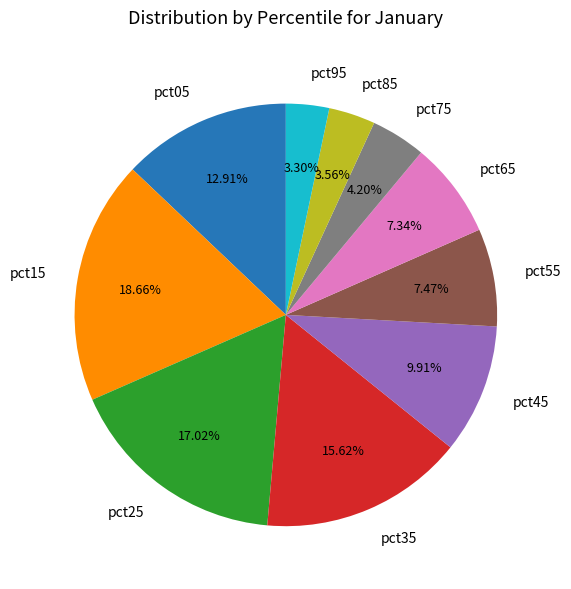

To the nearest percent, what is the difference between the pct35 and pct15 slice percentages?

3%